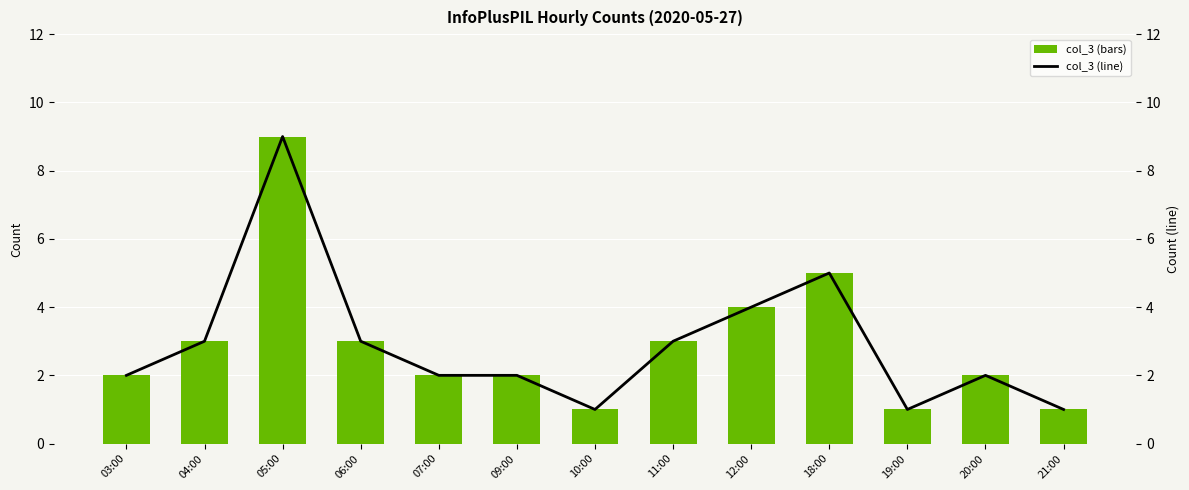

What is the sum of all col_3 (trend) values?

38